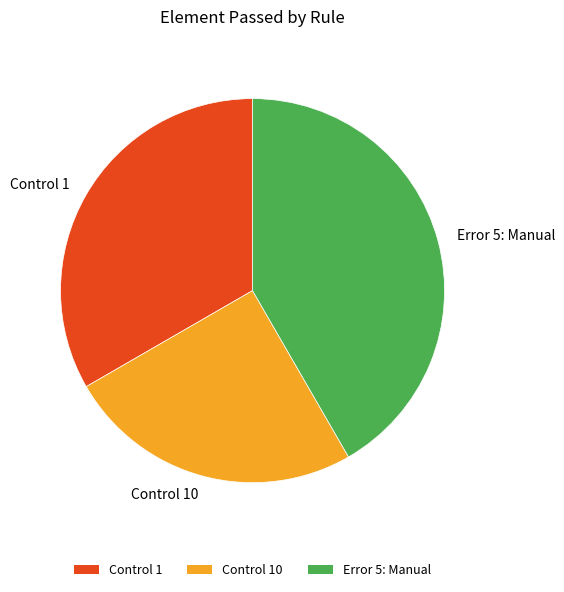

The Control 1 slice represents 33% of the pie. True or false?

True